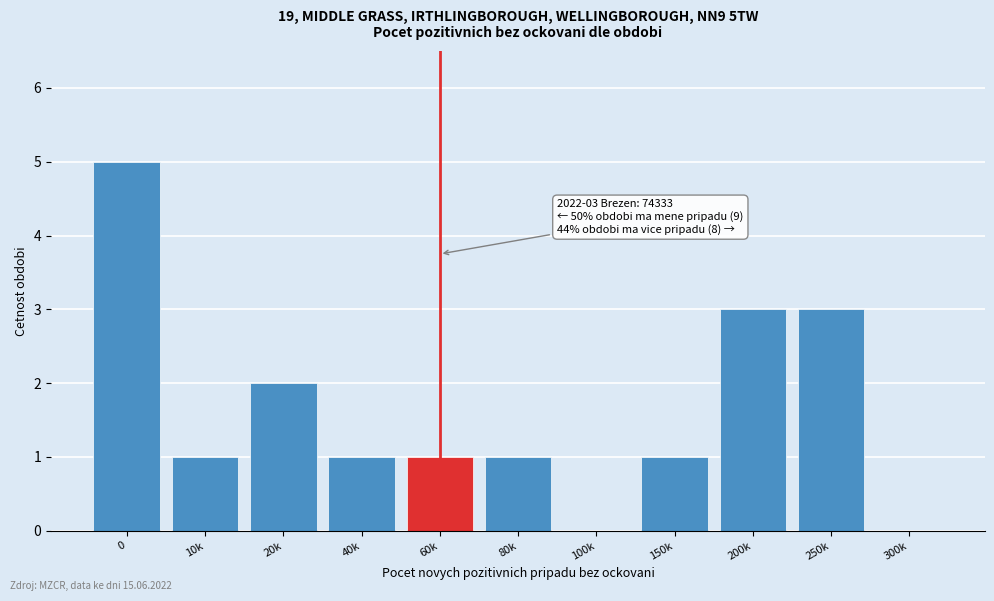

Reading left to right, list all the values displayed in this chart.

0=5	10k=1	20k=2	40k=1	60k=1	80k=1	100k=0	150k=1	200k=3	250k=3	300k=0